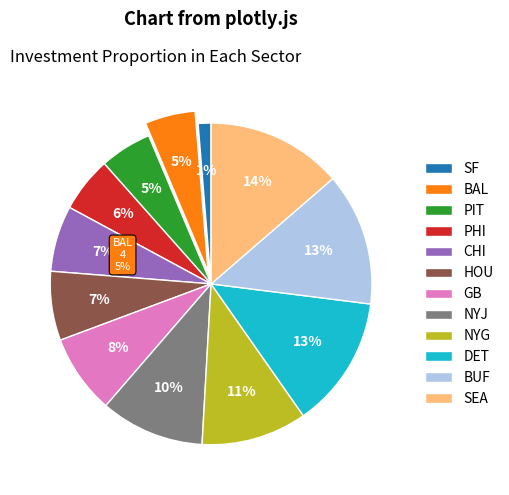

What is the change in value from SF to HOU?

+4.7